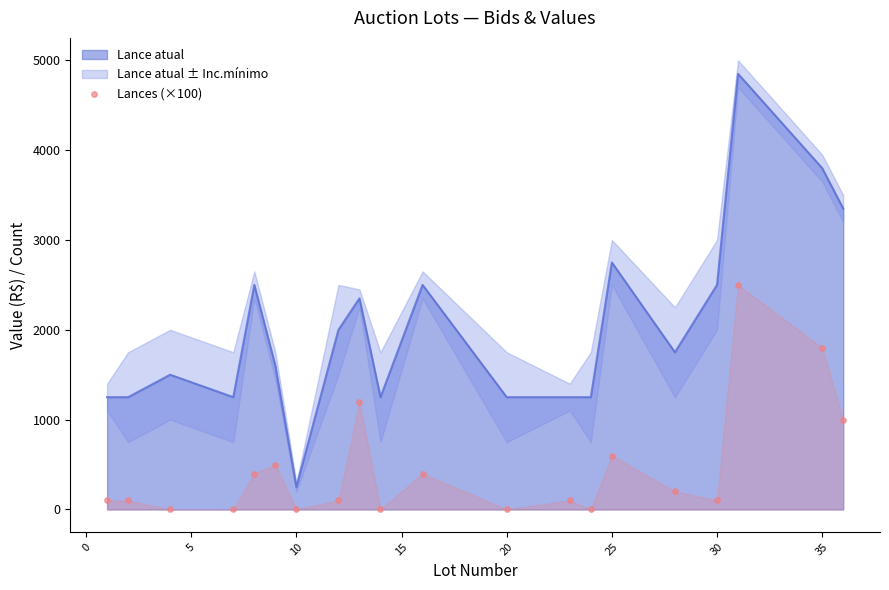

What is the change in value from 20 to 30?

+100